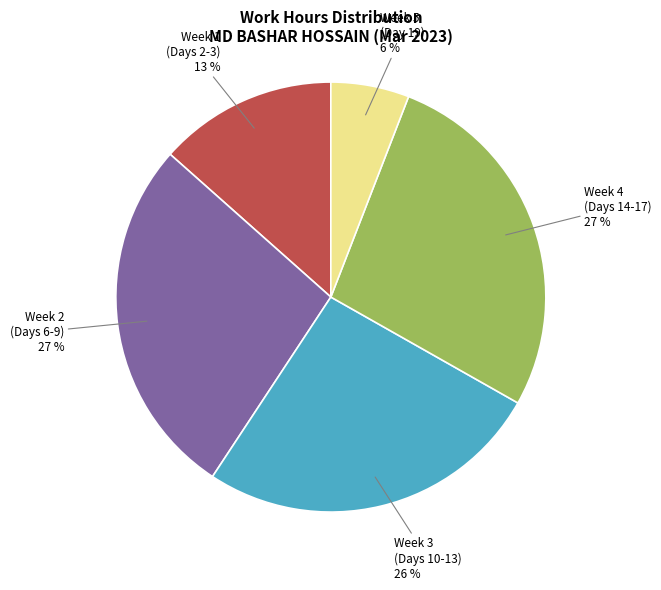

To the nearest percent, what is the average slice percentage?

20%